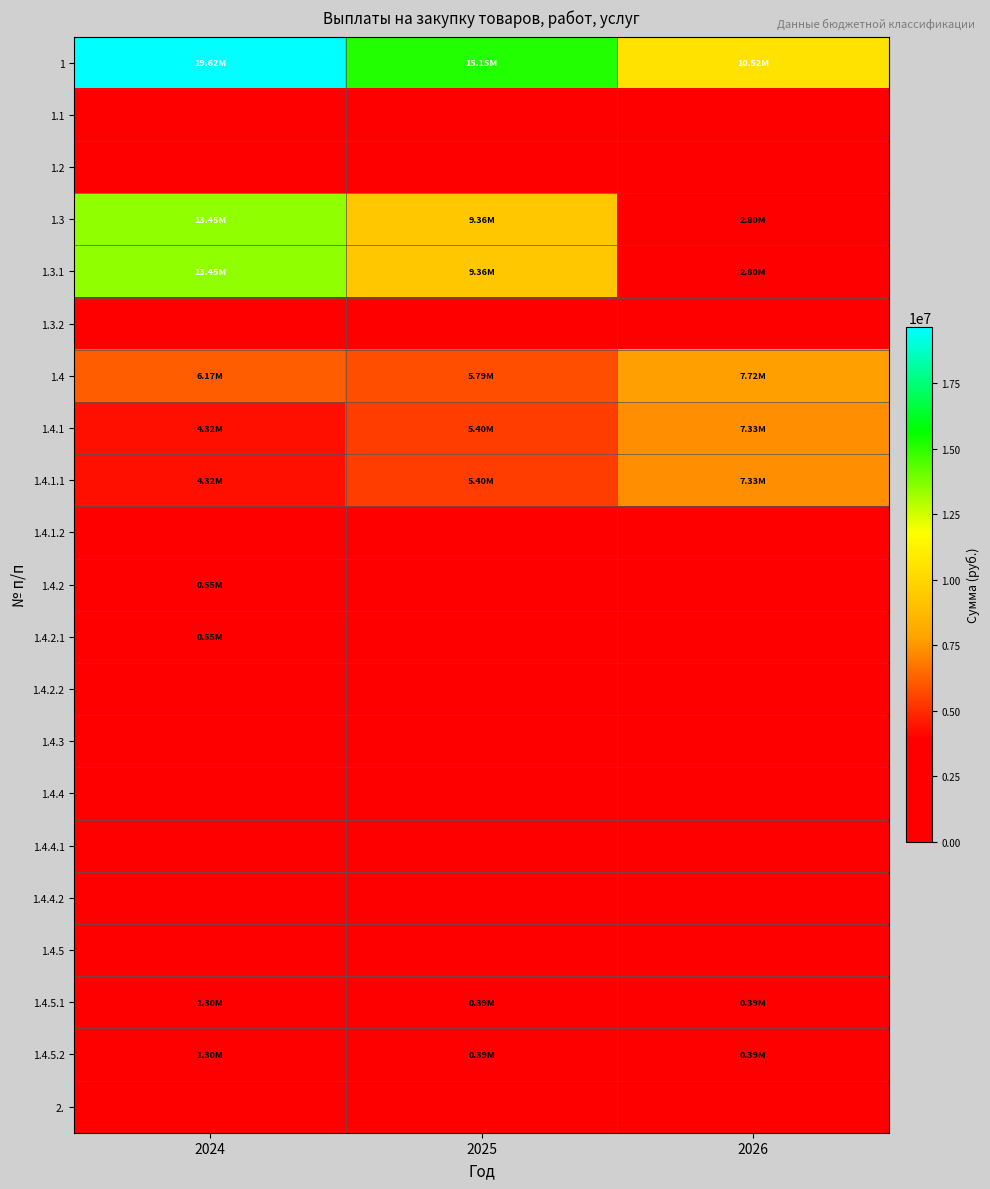

Rank the series by their maximum value, from highest to lowest.

1, 1.3, 1.3.1, 1.4, 1.4.1, 1.4.1.1, 1.4.5.1, 1.4.5.2, 1.4.2, 1.4.2.1, 1.1, 1.2, 1.3.2, 1.4.1.2, 1.4.2.2, 1.4.3, 1.4.4, 1.4.4.1, 1.4.4.2, 1.4.5, 2.